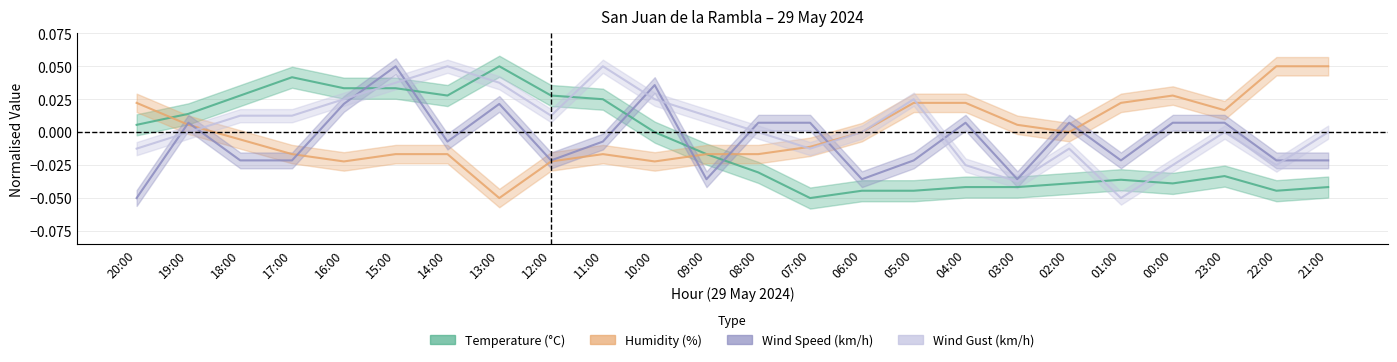

Is the value of Humidity at 13:00 greater than the value of Temperature at 23:00?

No